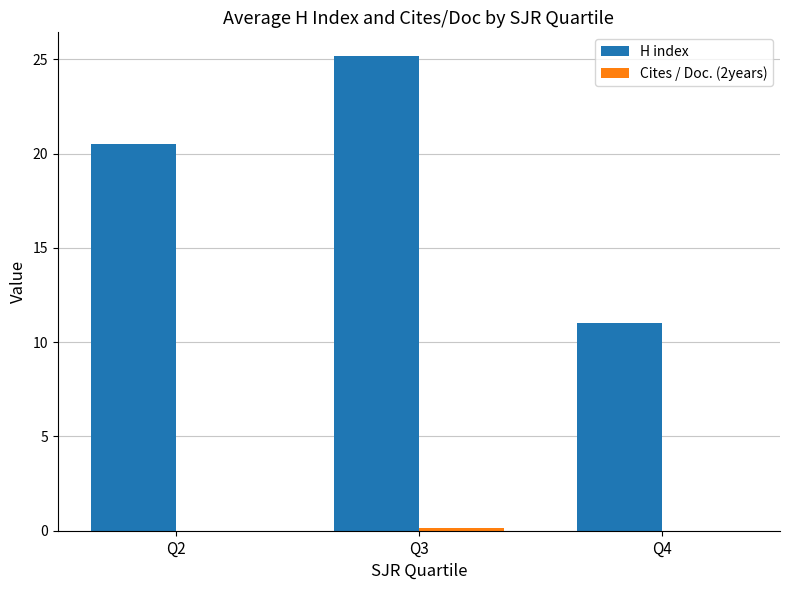

What is the sum of the H index values at Q4 and Q3?

36.2